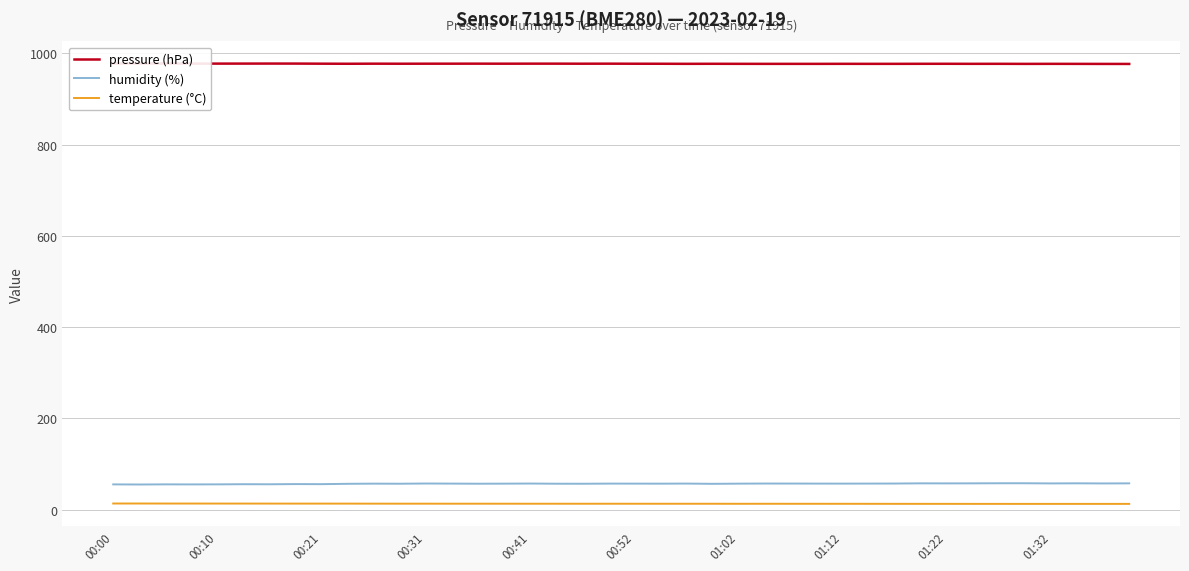

True or false: humidity (%) has a value of 23.9 at 00:41.

False